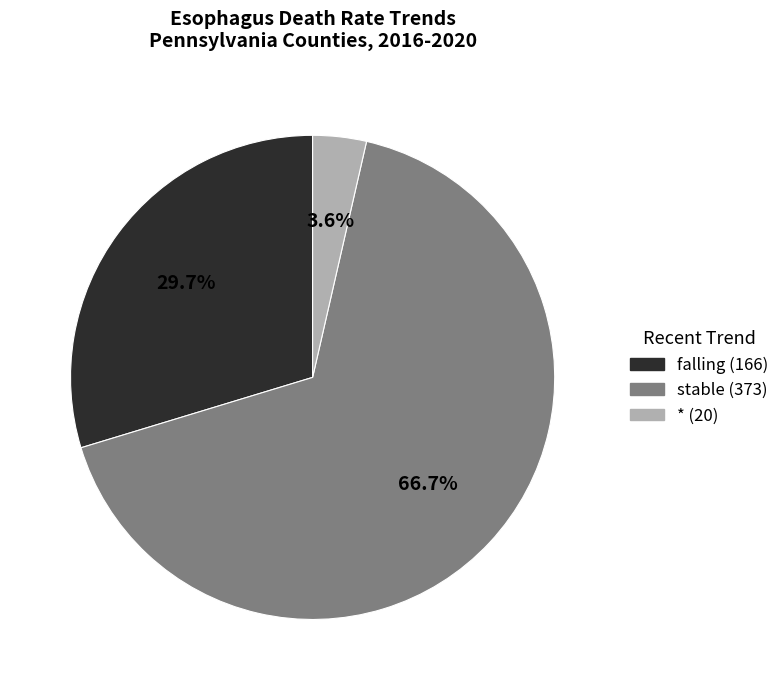

Does any single category account for the majority?

Yes